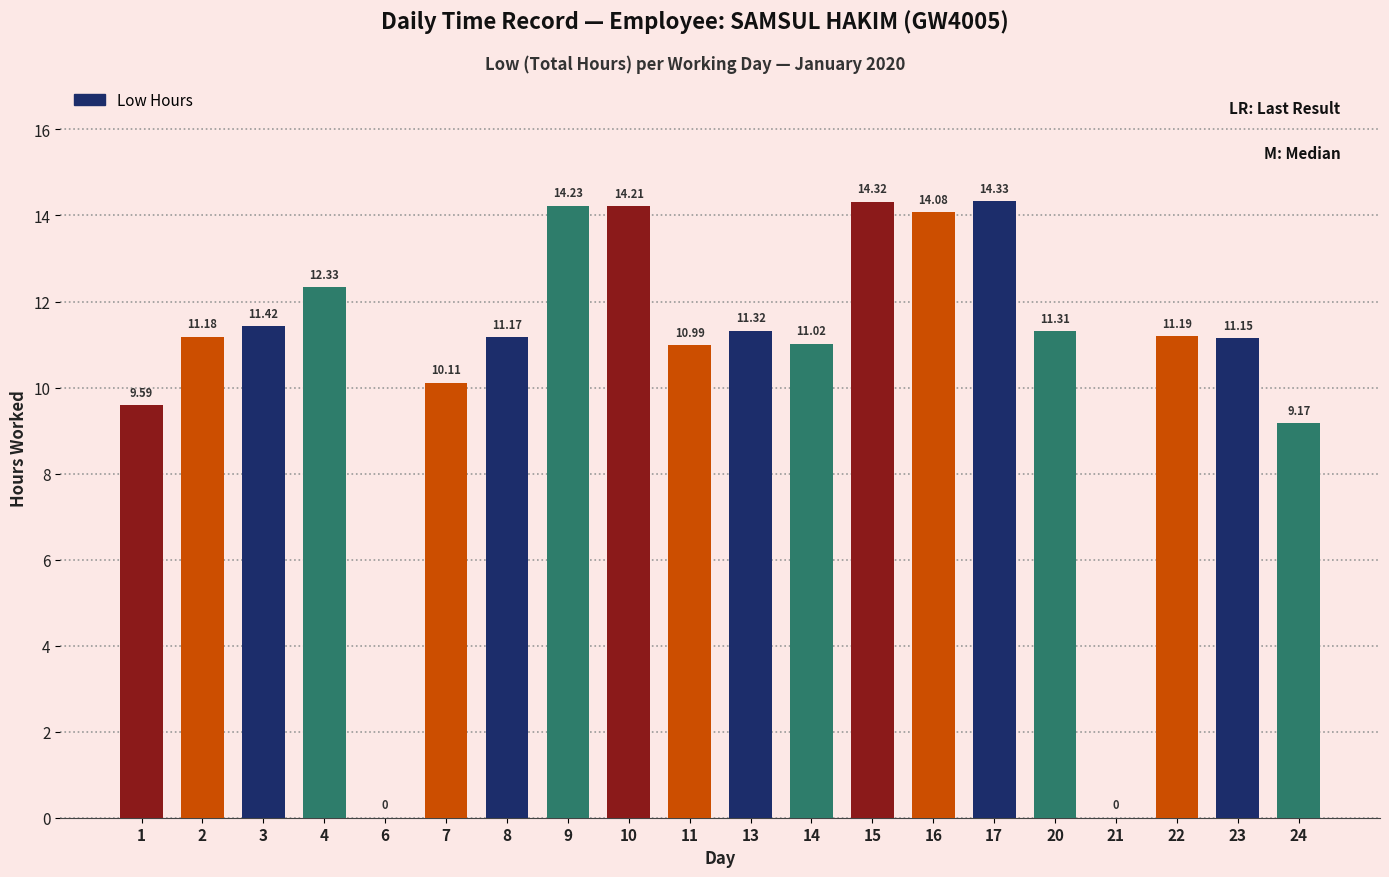

Reading right to left, list all the values displayed in this chart.

24=9.2	23=11.2	22=11.2	21=0.0	20=11.3	17=14.3	16=14.1	15=14.3	14=11.0	13=11.3	11=11.0	10=14.2	9=14.2	8=11.2	7=10.1	6=0.0	4=12.3	3=11.4	2=11.2	1=9.6